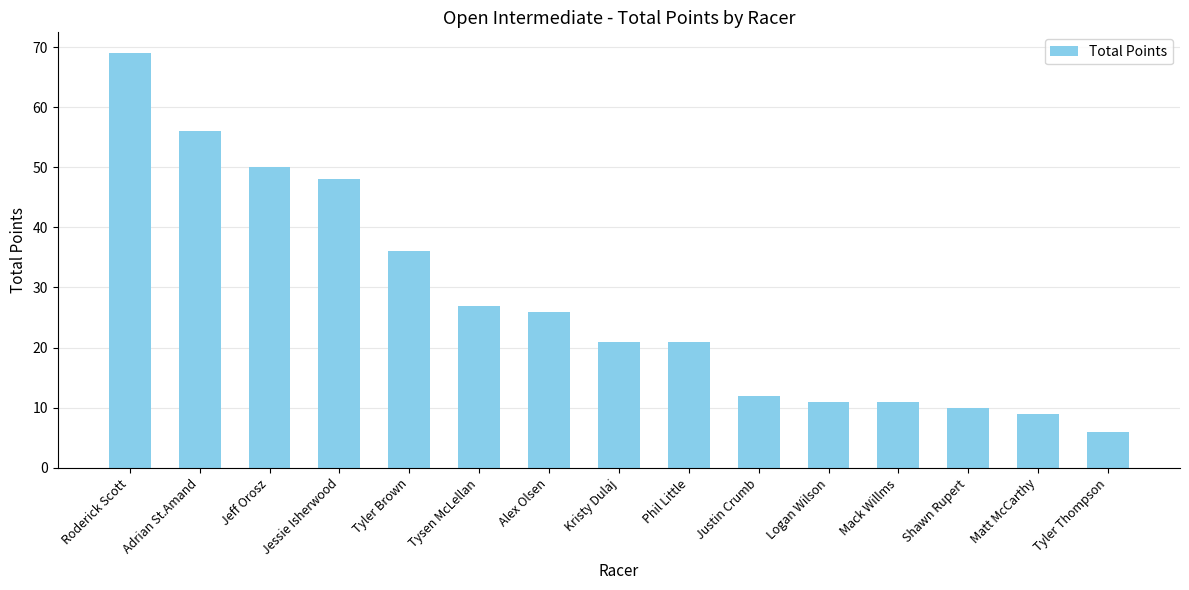

Reading left to right, transcribe all the data shown in this chart.

69	56	50	48	36	27	26	21	21	12	11	11	10	9	6